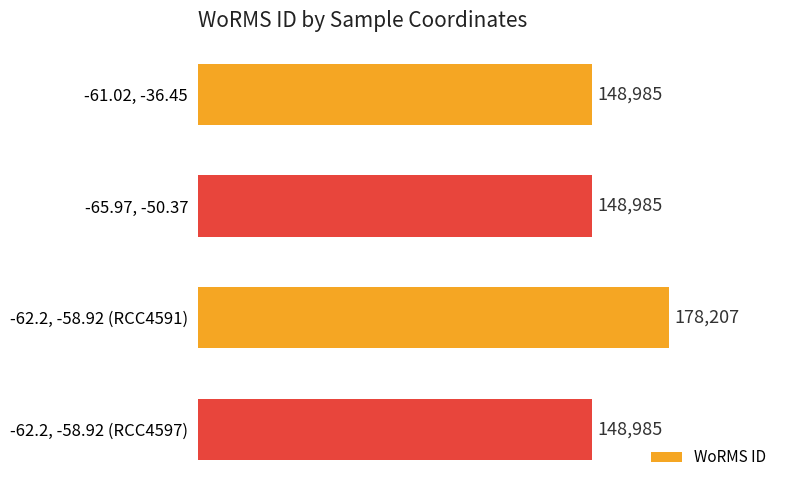

What is the sum of all values?

625162